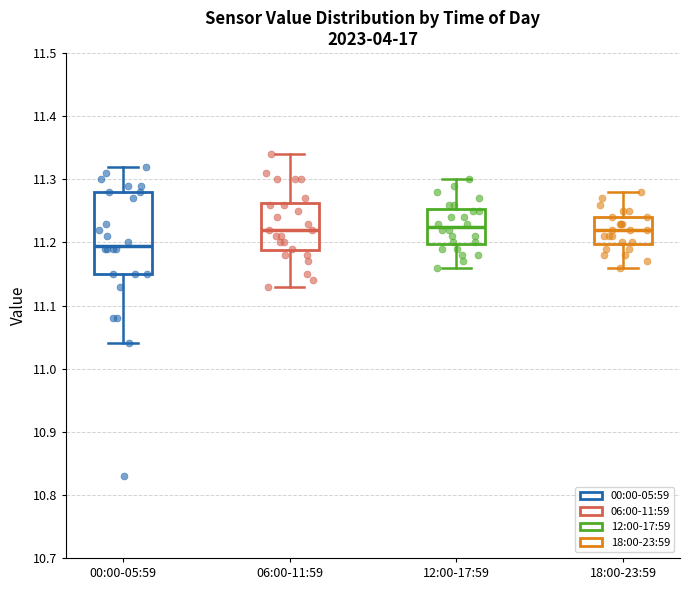

Which box has the lowest median line?

00:00-05:59